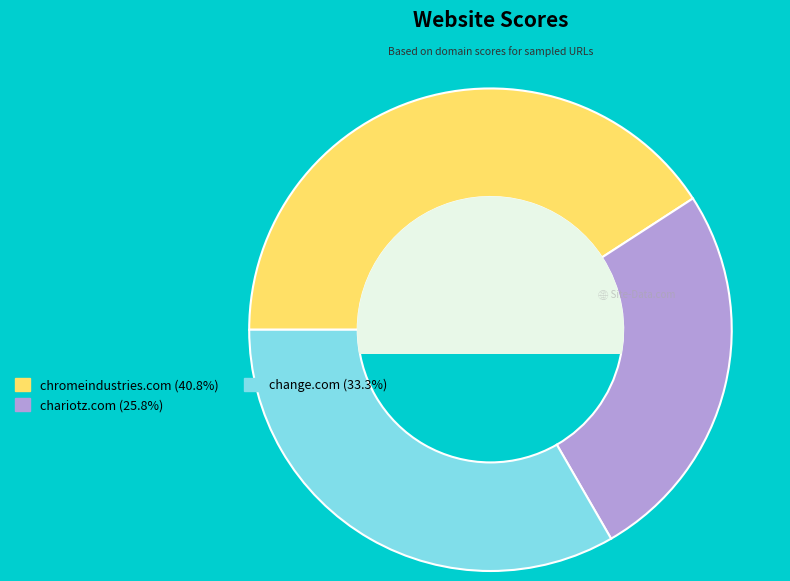

What percentage do chromeindustries.com and chariotz.com together represent?

66.7%